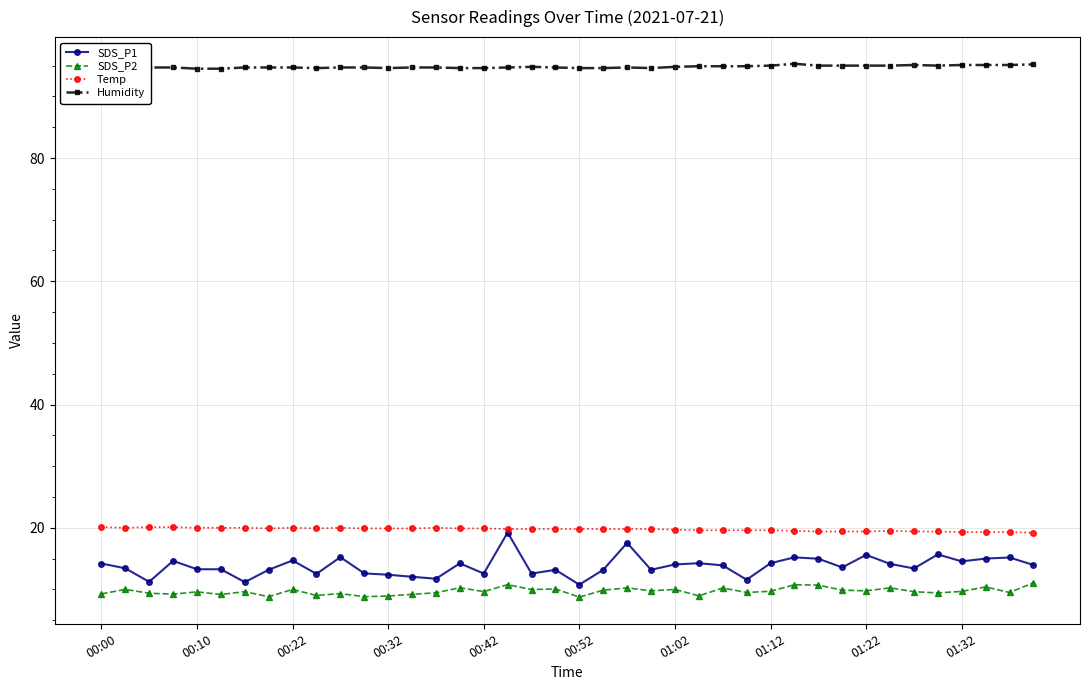

What is the average value of the SDS_P2 series?

9.7